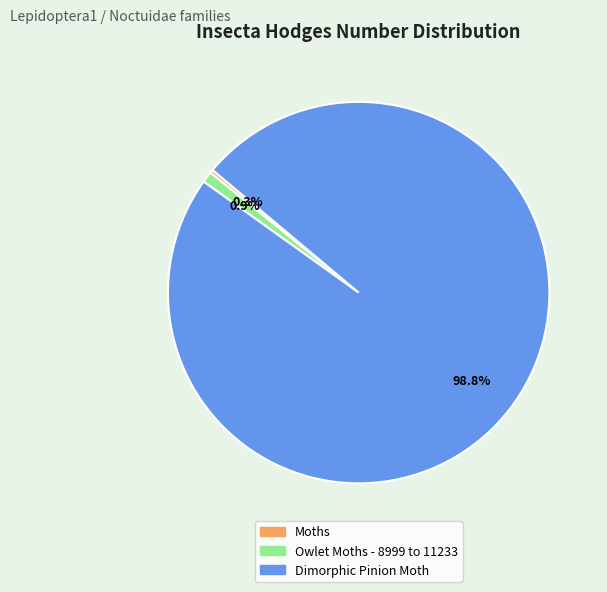

Combined, do Owlet Moths - 8999 to 11233 and Moths account for over 50%?

No